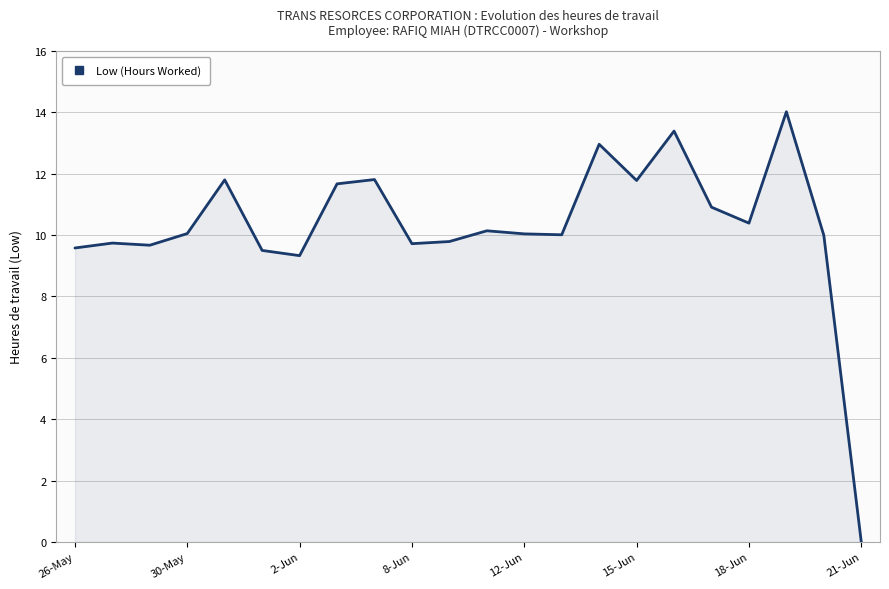

What is the average value?

10.3